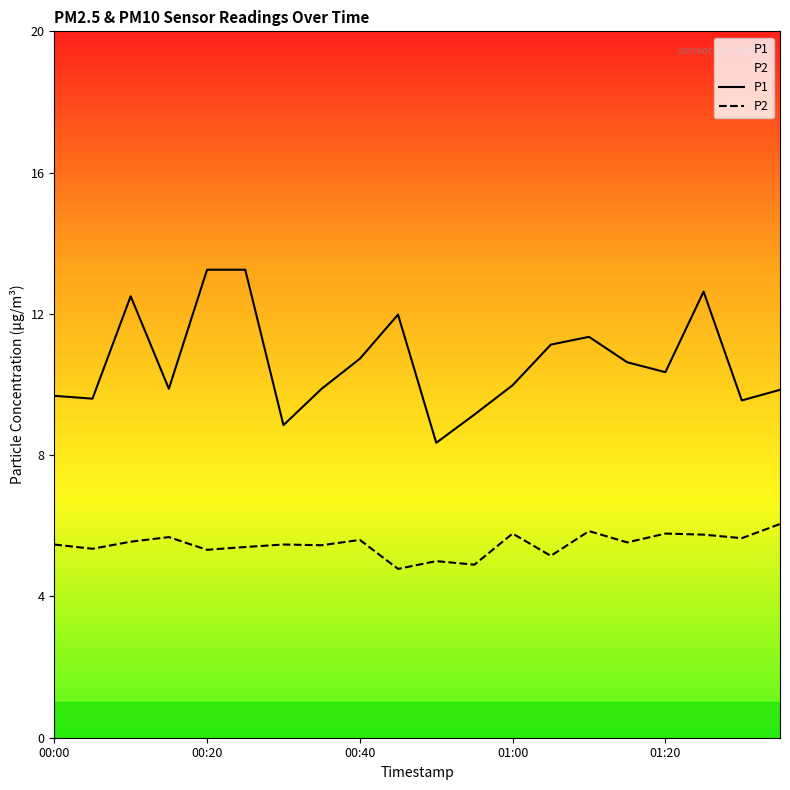

List the series in order of their peak value, lowest first.

P2, P1